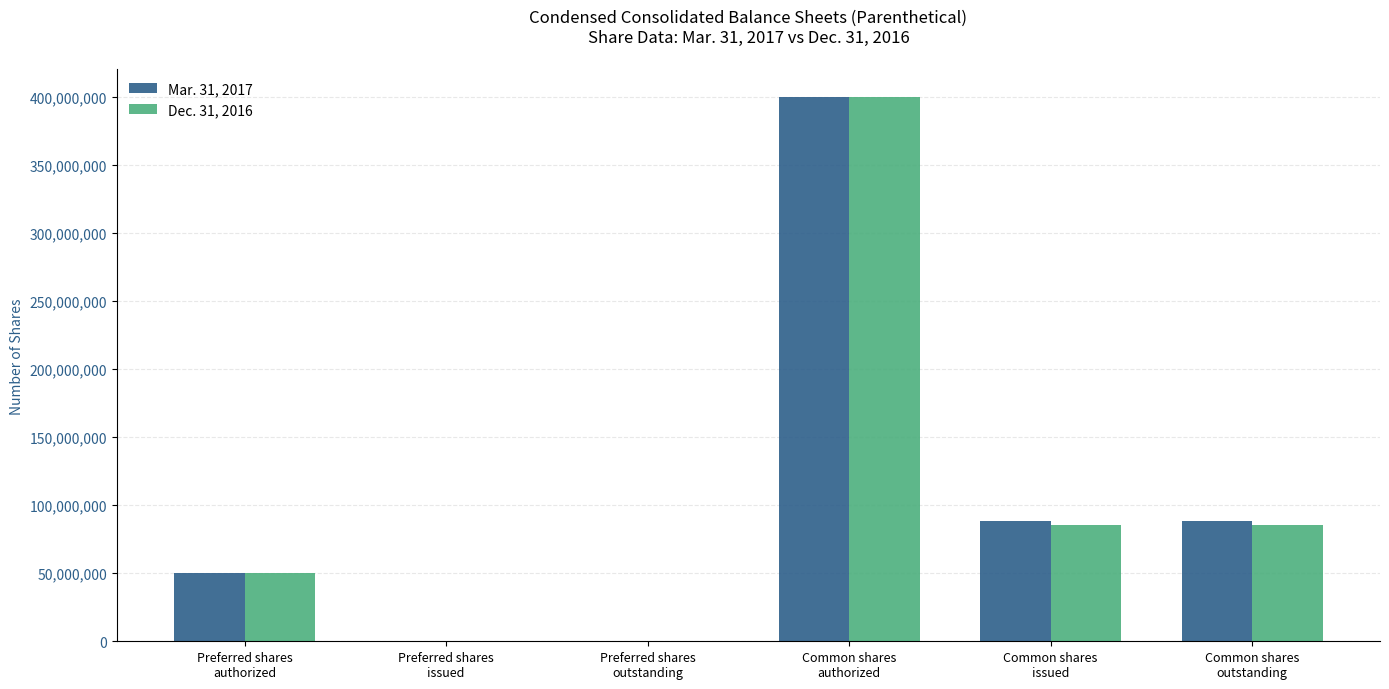

What is the greatest value displayed?

400000000